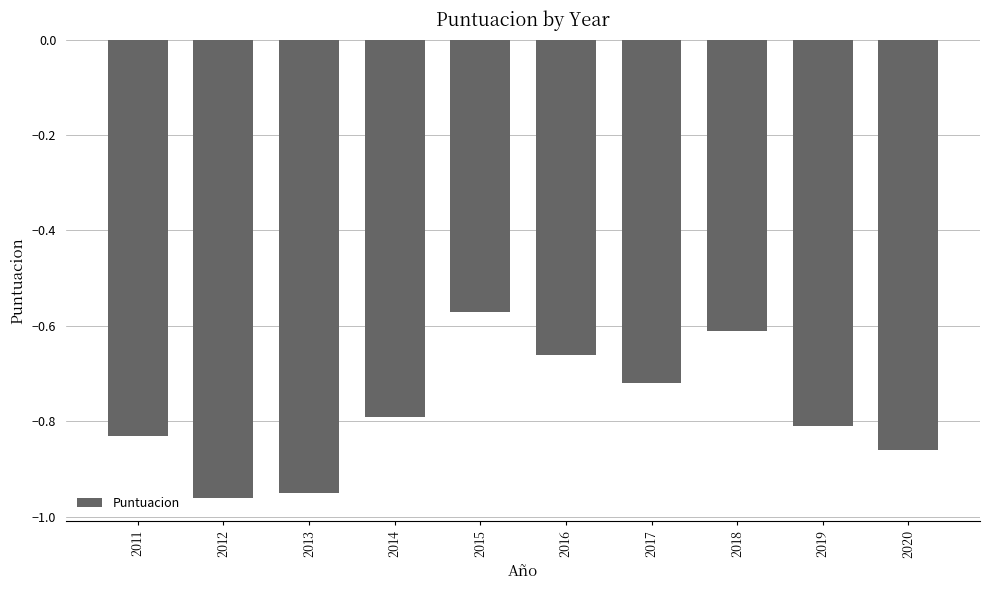

Which category has the highest value across all series?

2015